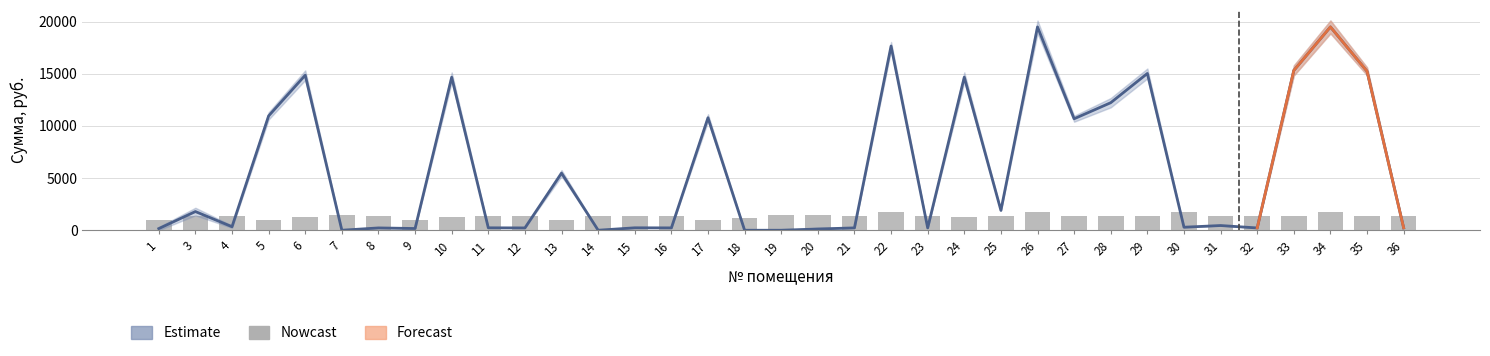

Which has a higher value, 8 or 27?

27